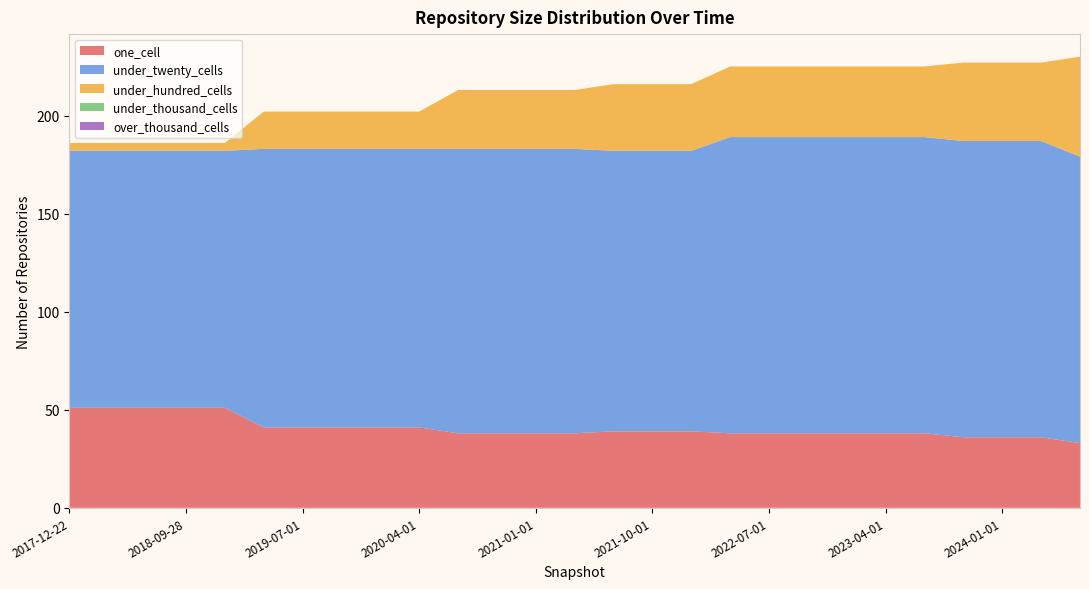

Reading left to right, list all the values displayed in this chart.

one_cell: 2017-12-22=51	2018-04-09=51	2018-07-11=51	2018-09-28=51	2019-01-01=51	2019-04-06=41	2019-07-01=41	2019-10-09=41	2020-01-01=41	2020-04-01=41	2020-07-01=38	2020-10-01=38	2021-01-01=38	2021-04-01=38	2021-07-01=39	2021-10-01=39	2022-01-01=39	2022-04-01=38	2022-07-01=38	2022-10-01=38	2023-01-01=38	2023-04-01=38	2023-07-01=38	2023-10-01=36	2024-01-01=36	2024-04-01=36	2024-07-01=33
under_twenty_cells: 2017-12-22=131	2018-04-09=131	2018-07-11=131	2018-09-28=131	2019-01-01=131	2019-04-06=142	2019-07-01=142	2019-10-09=142	2020-01-01=142	2020-04-01=142	2020-07-01=145	2020-10-01=145	2021-01-01=145	2021-04-01=145	2021-07-01=143	2021-10-01=143	2022-01-01=143	2022-04-01=151	2022-07-01=151	2022-10-01=151	2023-01-01=151	2023-04-01=151	2023-07-01=151	2023-10-01=151	2024-01-01=151	2024-04-01=151	2024-07-01=146
under_hundred_cells: 2017-12-22=4	2018-04-09=4	2018-07-11=4	2018-09-28=4	2019-01-01=4	2019-04-06=19	2019-07-01=19	2019-10-09=19	2020-01-01=19	2020-04-01=19	2020-07-01=30	2020-10-01=30	2021-01-01=30	2021-04-01=30	2021-07-01=34	2021-10-01=34	2022-01-01=34	2022-04-01=36	2022-07-01=36	2022-10-01=36	2023-01-01=36	2023-04-01=36	2023-07-01=36	2023-10-01=40	2024-01-01=40	2024-04-01=40	2024-07-01=51
under_thousand_cells: 2017-12-22=0	2018-04-09=0	2018-07-11=0	2018-09-28=0	2019-01-01=0	2019-04-06=0	2019-07-01=0	2019-10-09=0	2020-01-01=0	2020-04-01=0	2020-07-01=0	2020-10-01=0	2021-01-01=0	2021-04-01=0	2021-07-01=0	2021-10-01=0	2022-01-01=0	2022-04-01=0	2022-07-01=0	2022-10-01=0	2023-01-01=0	2023-04-01=0	2023-07-01=0	2023-10-01=0	2024-01-01=0	2024-04-01=0	2024-07-01=0
over_thousand_cells: 2017-12-22=0	2018-04-09=0	2018-07-11=0	2018-09-28=0	2019-01-01=0	2019-04-06=0	2019-07-01=0	2019-10-09=0	2020-01-01=0	2020-04-01=0	2020-07-01=0	2020-10-01=0	2021-01-01=0	2021-04-01=0	2021-07-01=0	2021-10-01=0	2022-01-01=0	2022-04-01=0	2022-07-01=0	2022-10-01=0	2023-01-01=0	2023-04-01=0	2023-07-01=0	2023-10-01=0	2024-01-01=0	2024-04-01=0	2024-07-01=0